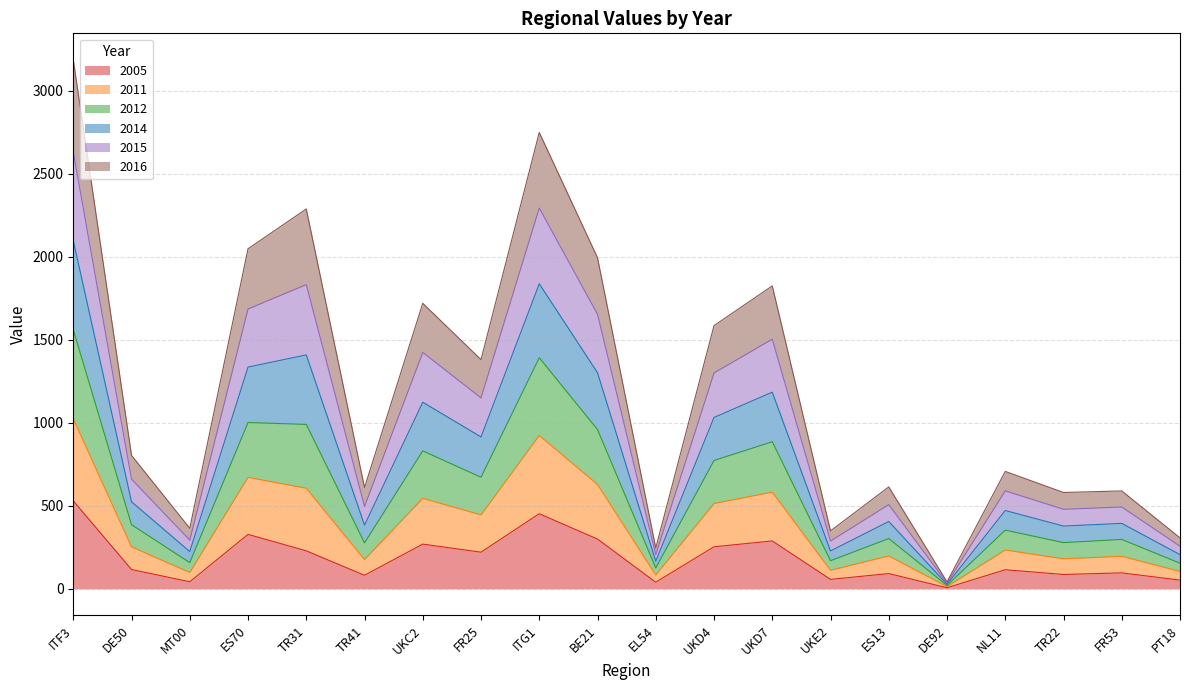

The 2015 series shows 2122.5 at ITF3. True or false?

False